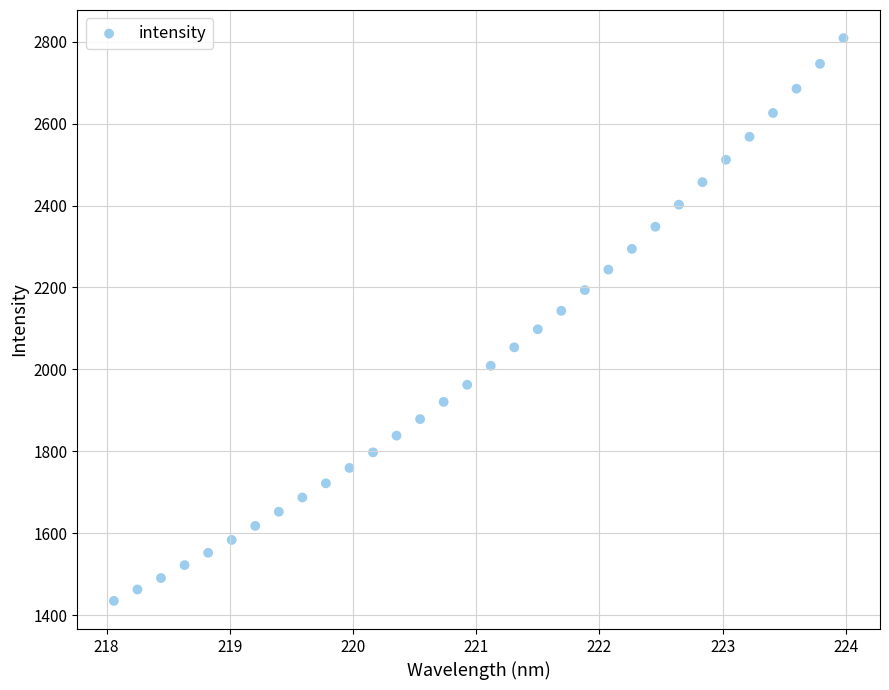

What is the range of X values (max minus min)?

5.9